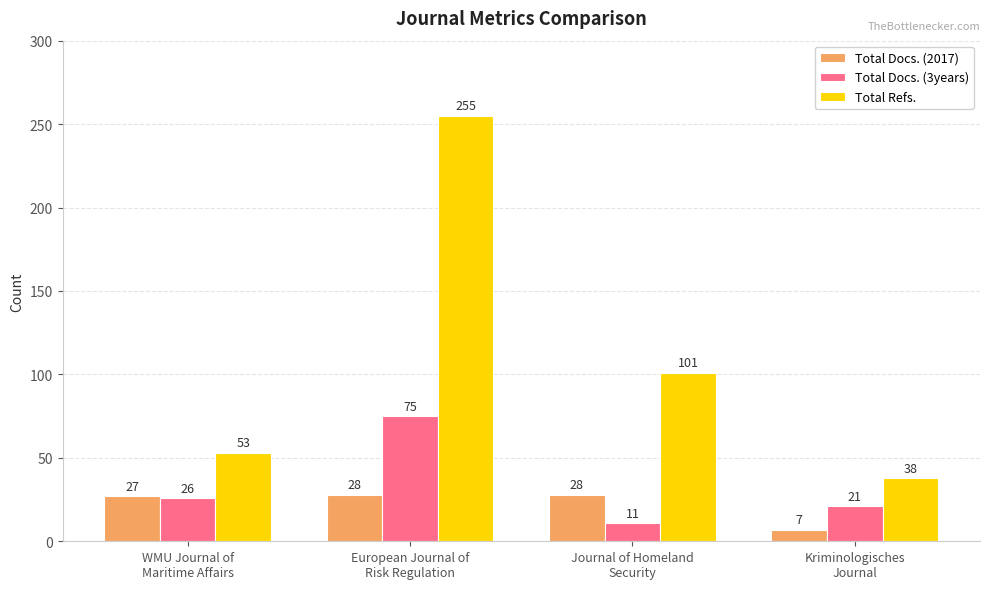

List the series in order of their peak value, highest first.

Total Refs., Total Docs. (3years), Total Docs. (2017)